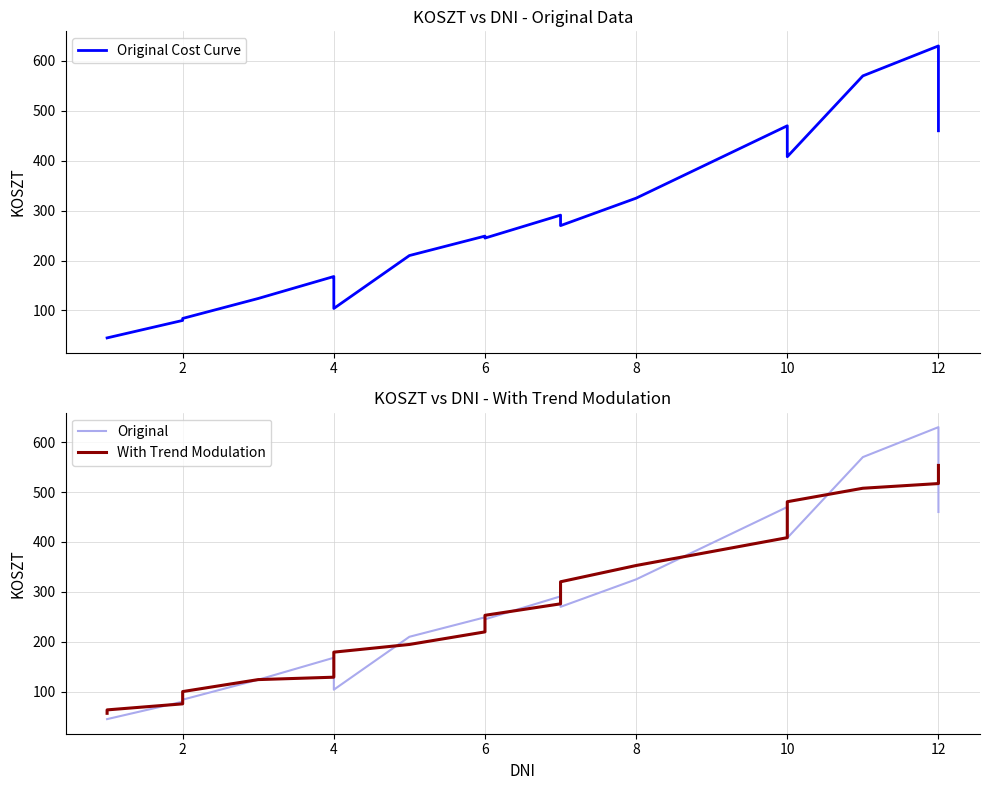

True or false: Original Cost Curve has more than 1 points higher than both neighbors.

True